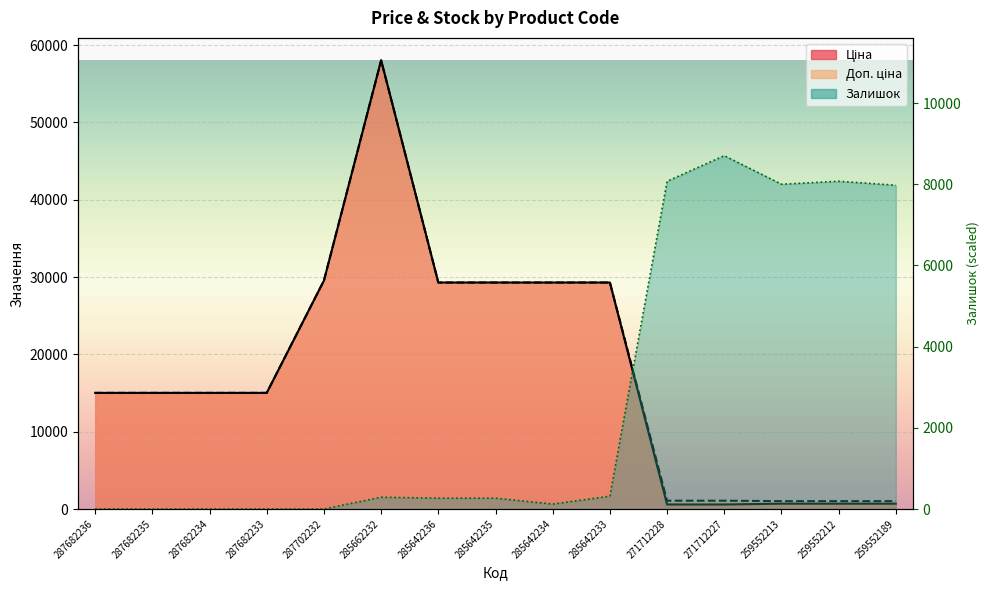

At which category is the sum across all series the highest?

285662232